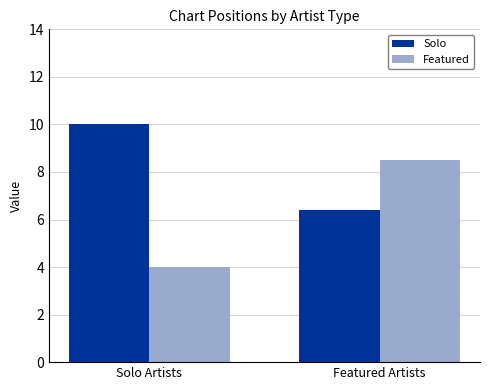

Is the value of Solo at Featured Artists greater than the value of Featured at Featured Artists?

No